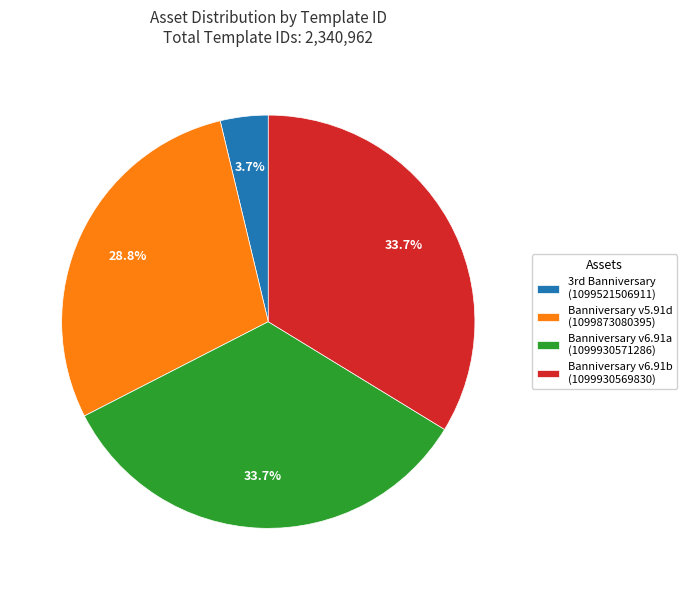

Does any single category account for the majority?

No